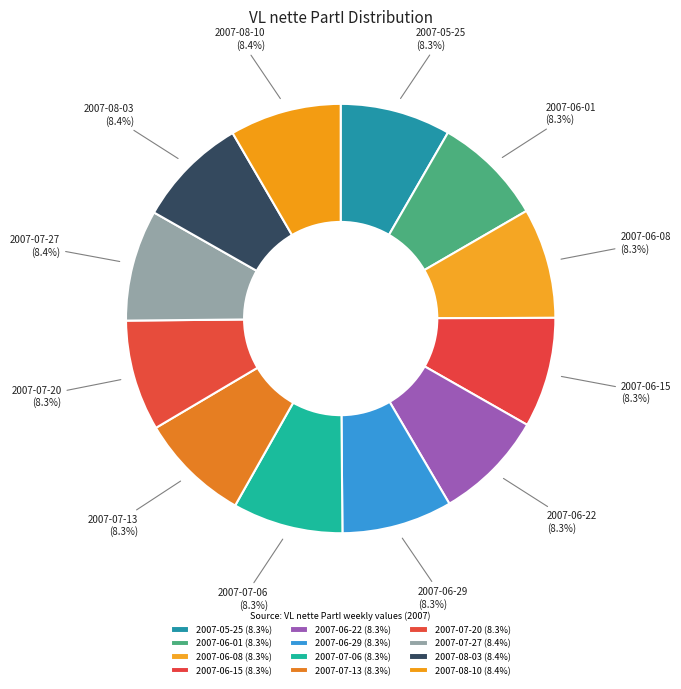

To the nearest percent, what is the combined percentage of 2007-05-25 and 2007-06-15?

17%